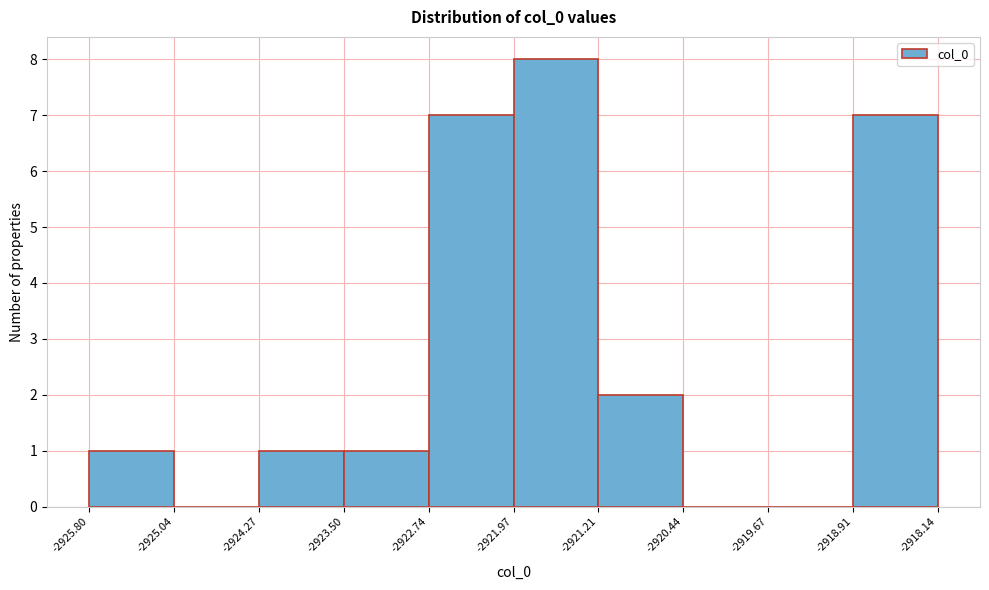

Over which range of the x-axis is the bar tallest?

-2921.97 to -2921.21